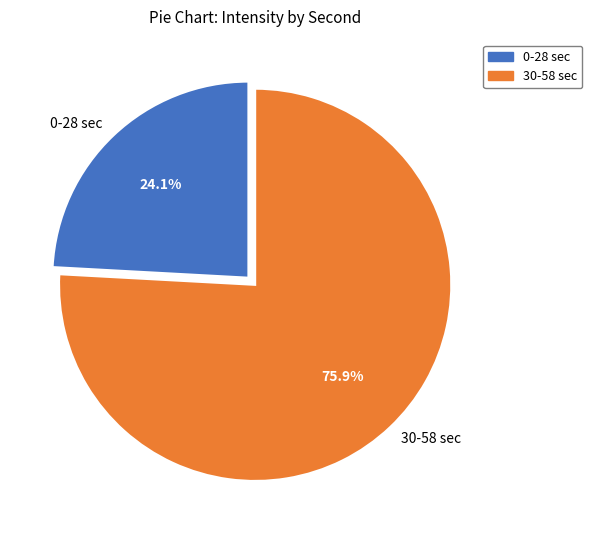

Rank the categories by value from highest to lowest.

30-58 sec, 0-28 sec